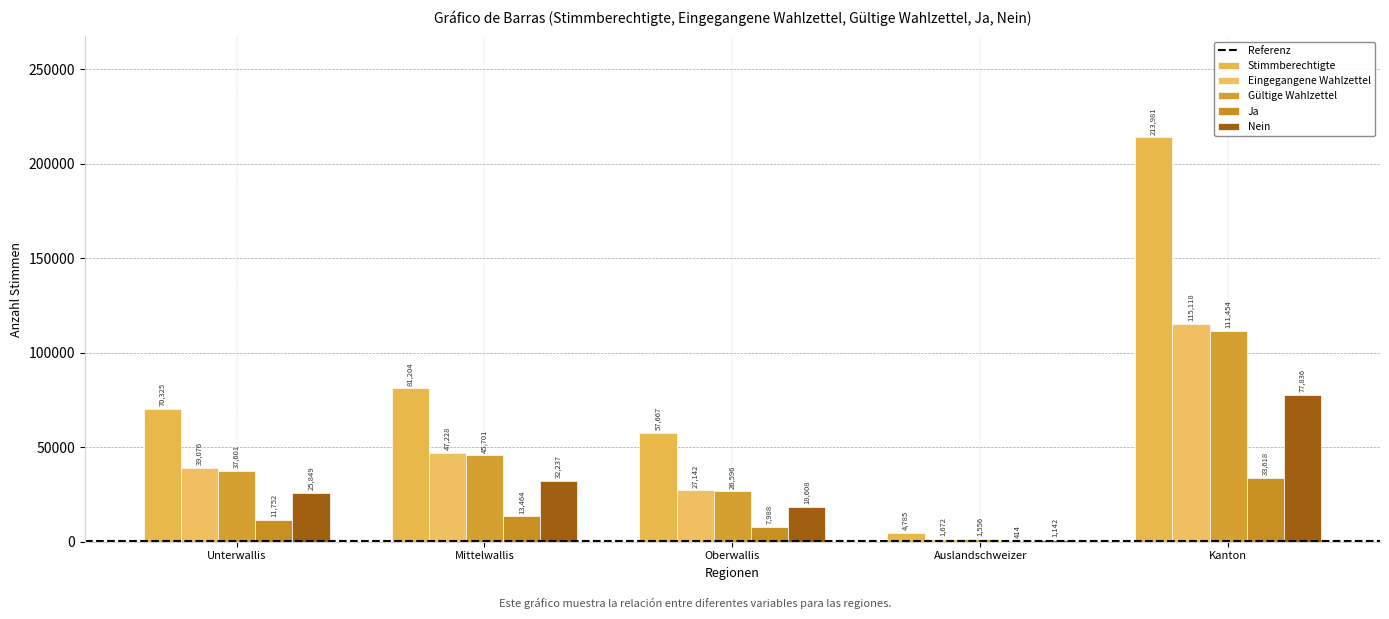

How many groups of bars are there?

5